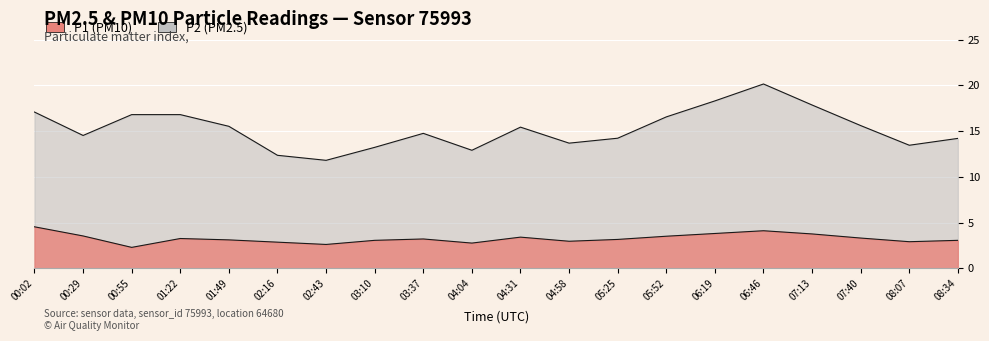

True or false: P1 and P2 cross at least once.

False